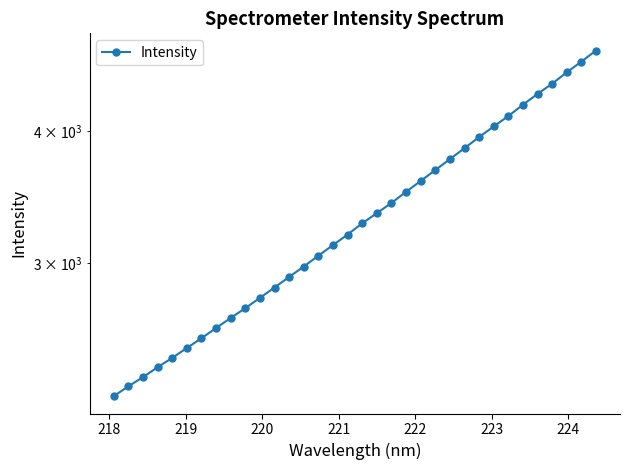

True or false: the data shows 916.4 at 15.

False